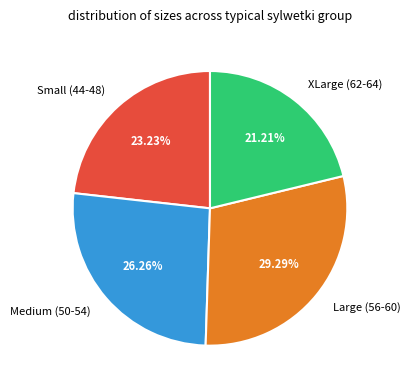

Is the sum of Small (44-48) and Medium (50-54) greater than half?

No